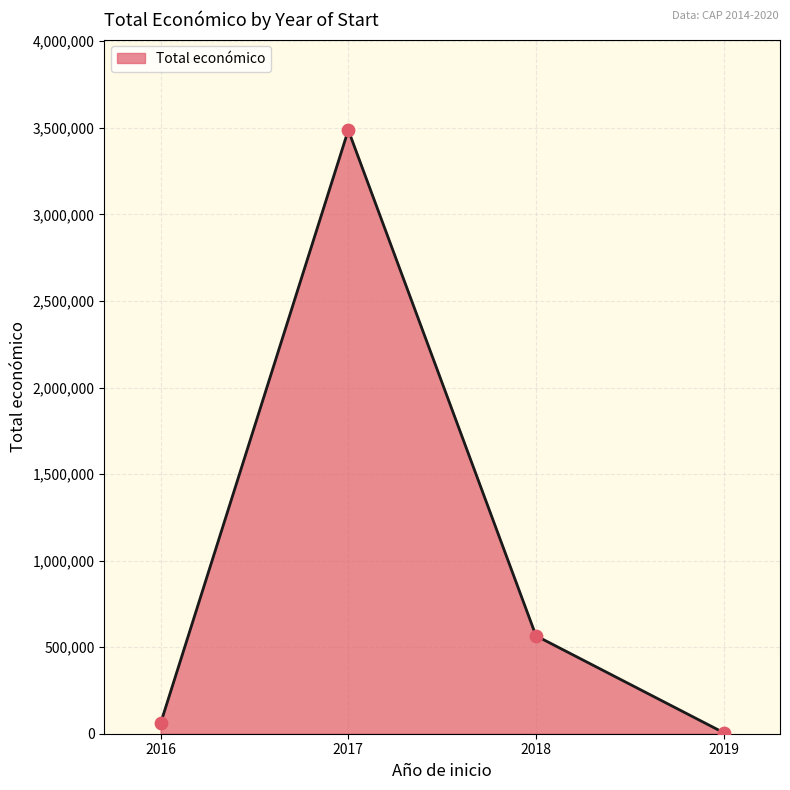

What is the greatest value displayed?

3487018